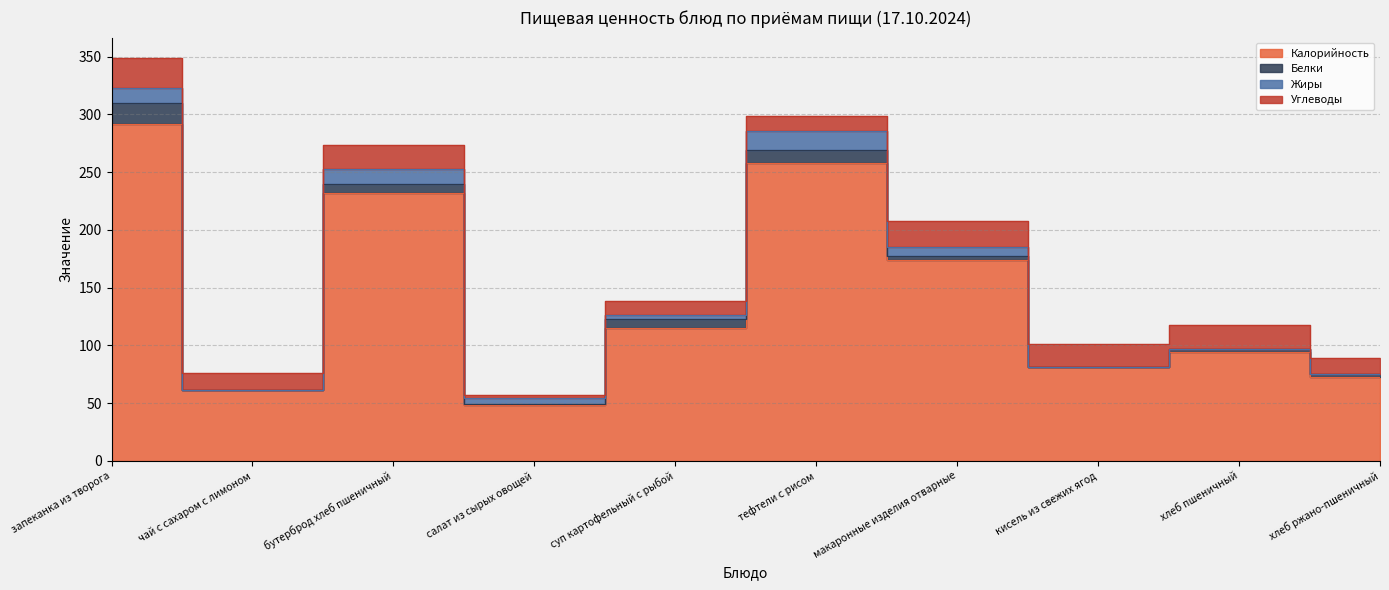

True or false: Калорийность has more than 0 points higher than both neighbors.

True